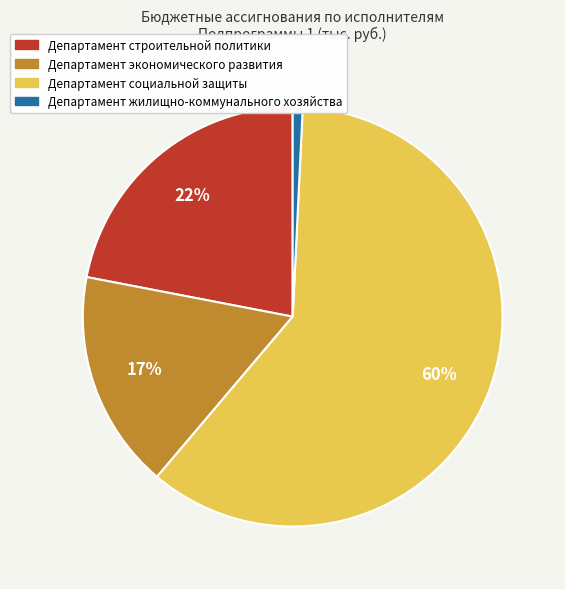

Count the number of slices in the pie.

4